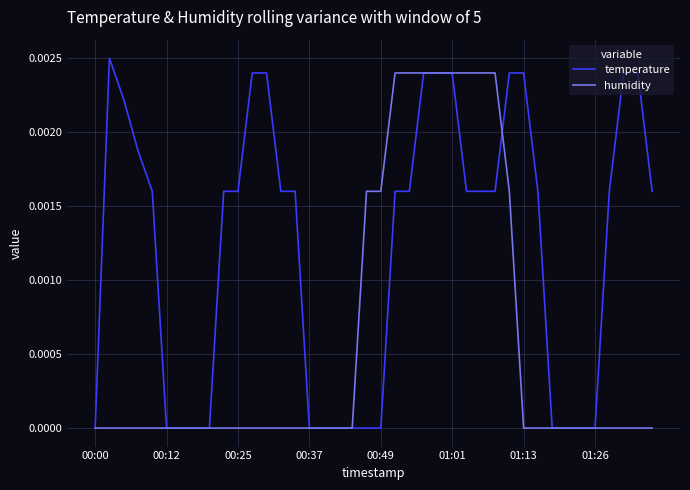

What are all the series names shown in the legend?

temperature, humidity